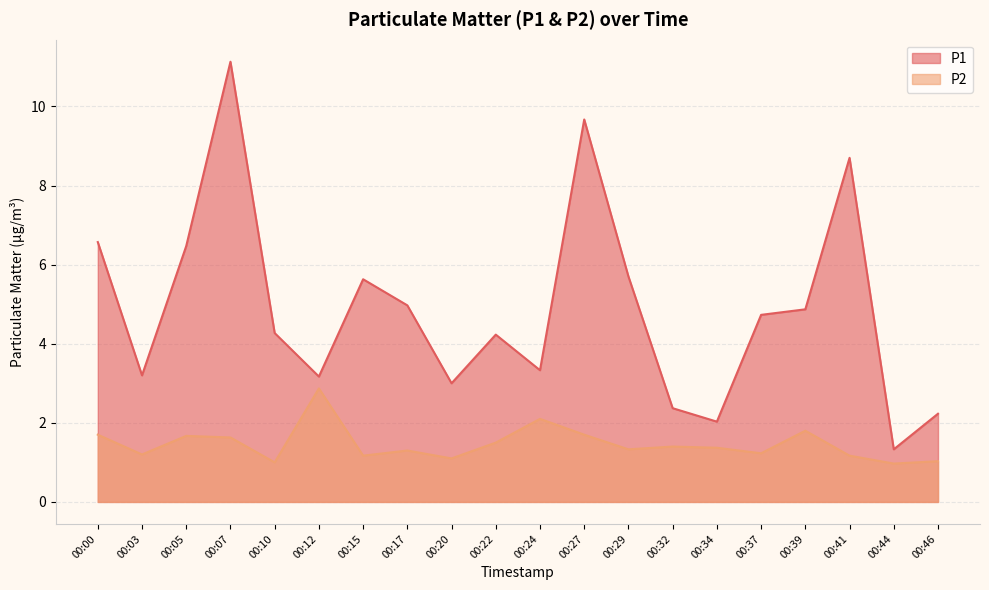

Reading right to left, list all the values displayed in this chart.

P1: 00:46=2.2	00:44=1.3	00:41=8.7	00:39=4.9	00:37=4.7	00:34=2.0	00:32=2.4	00:29=5.7	00:27=9.7	00:24=3.3	00:22=4.2	00:20=3.0	00:17=5.0	00:15=5.6	00:12=3.2	00:10=4.3	00:07=11.1	00:05=6.5	00:03=3.2	00:00=6.6
P2: 00:46=1.0	00:44=1.0	00:41=1.2	00:39=1.8	00:37=1.2	00:34=1.4	00:32=1.4	00:29=1.3	00:27=1.7	00:24=2.1	00:22=1.5	00:20=1.1	00:17=1.3	00:15=1.2	00:12=2.9	00:10=1.0	00:07=1.6	00:05=1.7	00:03=1.2	00:00=1.7